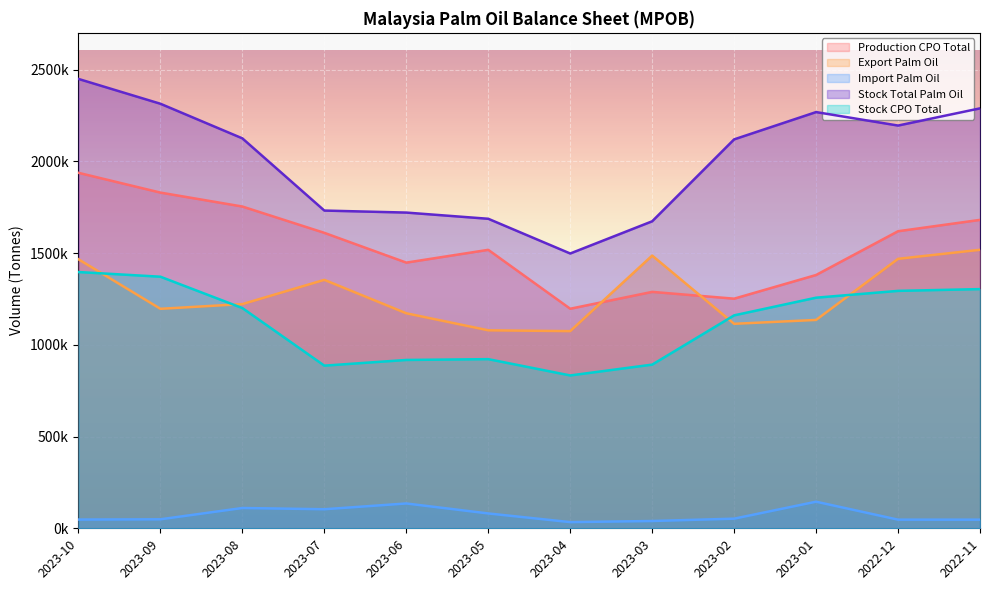

Where does the Import Palm Oil series first go above 52446?

2023-08